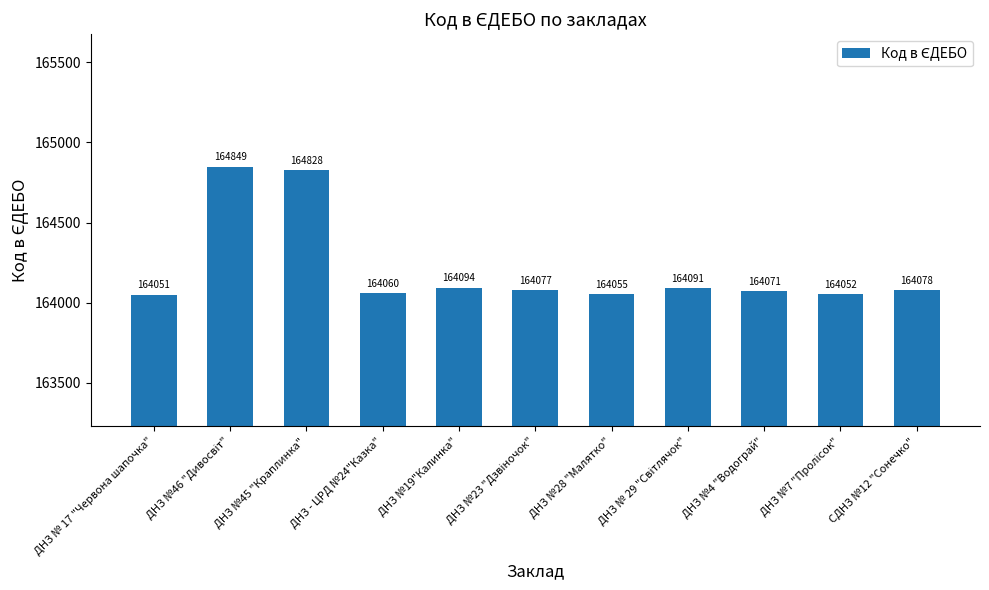

What is the difference between the maximum and minimum values?

798